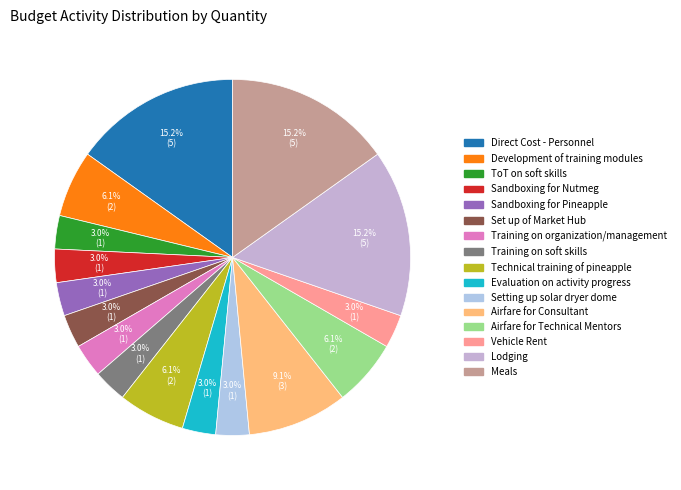

Combined, what portion of the pie is Vehicle Rent and Evaluation on activity progress?

6.1%